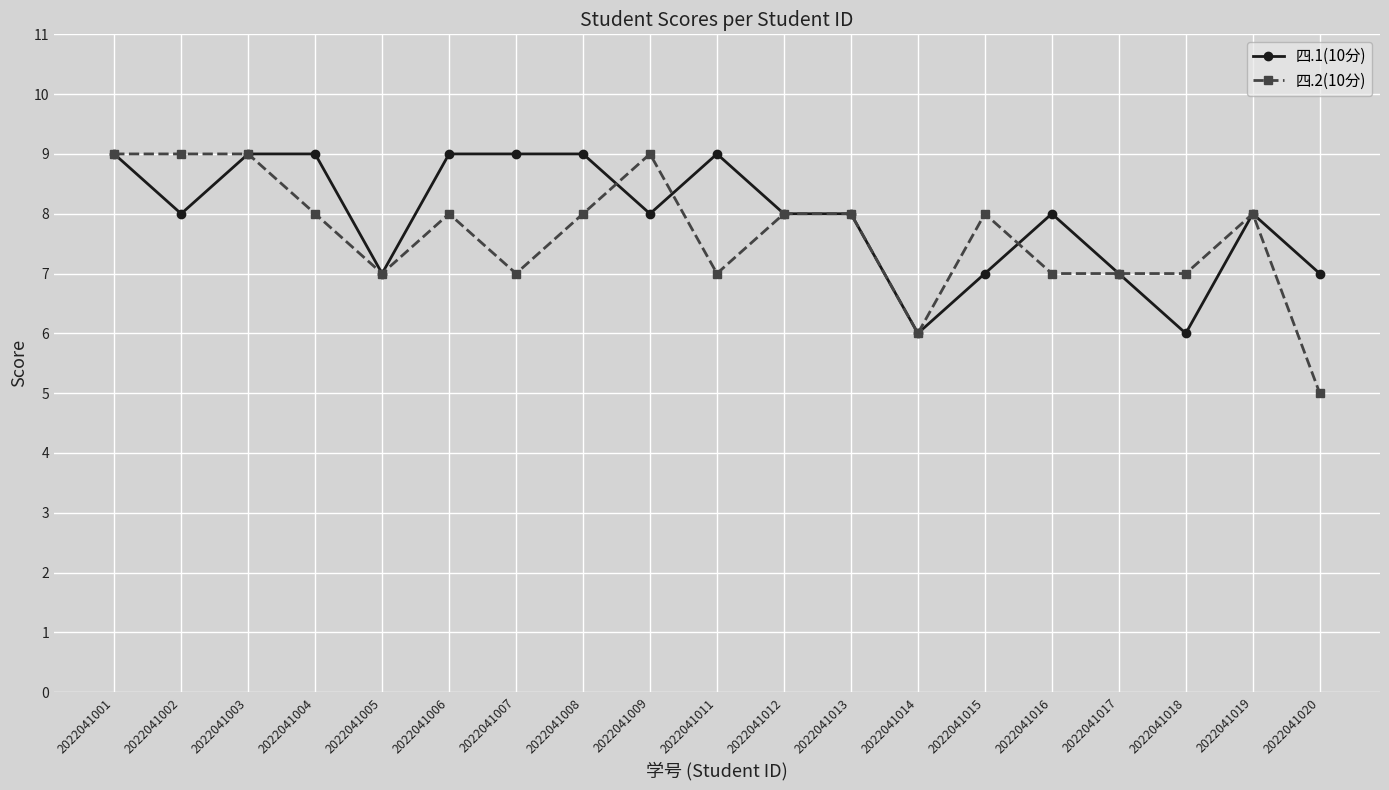

Reading left to right, list all the values displayed in this chart.

四.1(10分): 2022041001=9	2022041002=8	2022041003=9	2022041004=9	2022041005=7	2022041006=9	2022041007=9	2022041008=9	2022041009=8	2022041011=9	2022041012=8	2022041013=8	2022041014=6	2022041015=7	2022041016=8	2022041017=7	2022041018=6	2022041019=8	2022041020=7
四.2(10分): 2022041001=9	2022041002=9	2022041003=9	2022041004=8	2022041005=7	2022041006=8	2022041007=7	2022041008=8	2022041009=9	2022041011=7	2022041012=8	2022041013=8	2022041014=6	2022041015=8	2022041016=7	2022041017=7	2022041018=7	2022041019=8	2022041020=5